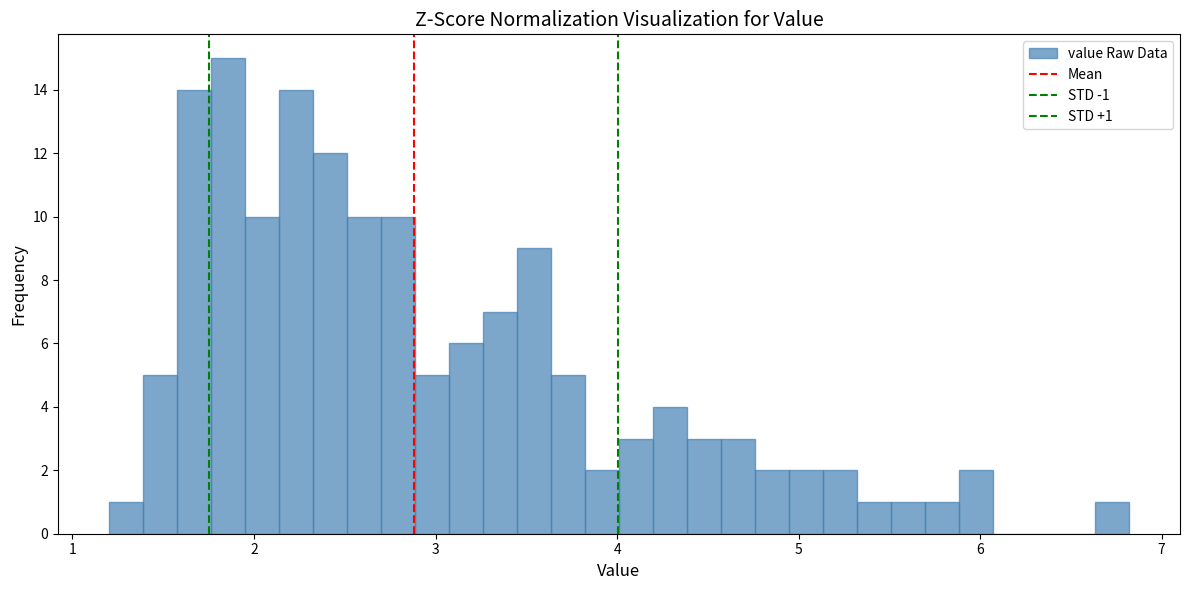

Around what value on the x-axis is the tallest bar? Give the approximate position of its centre, as read against the axis.

1.9